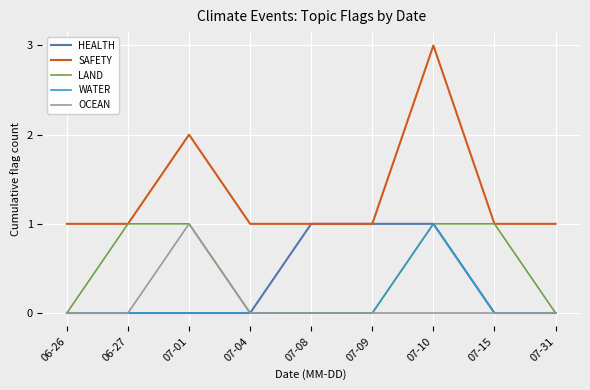

How many HEALTH values are between 0 and 1?

9